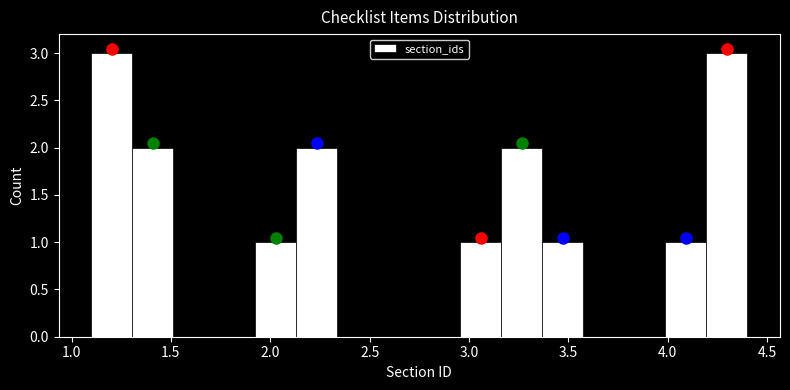

Reading left to right, list every bar in this chart as the range it spans on the x-axis followed by its height. Neither the bar edges nor the heights are printed on the chart, so give them approximately, as read against the axes.

1.10 to 1.30: 3
1.30 to 1.50: 2
1.50 to 1.70: 0
1.70 to 1.95: 0
1.95 to 2.15: 1
2.15 to 2.35: 2
2.35 to 2.55: 0
2.55 to 2.75: 0
2.75 to 2.95: 0
2.95 to 3.15: 1
3.15 to 3.35: 2
3.35 to 3.60: 1
3.60 to 3.80: 0
3.80 to 4.00: 0
4.00 to 4.20: 1
4.20 to 4.40: 3